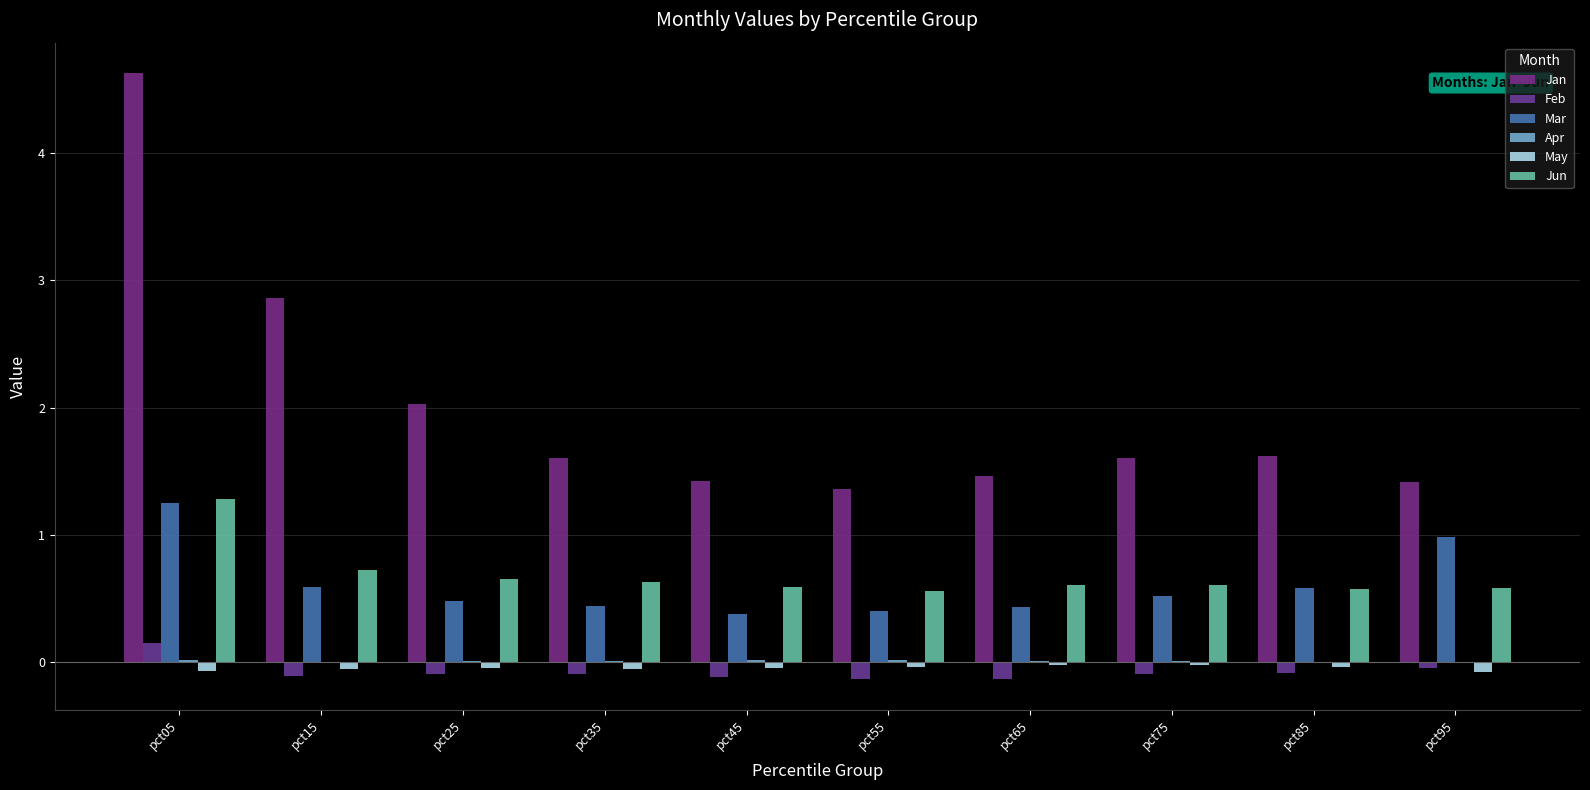

How many data points does each series have?

10